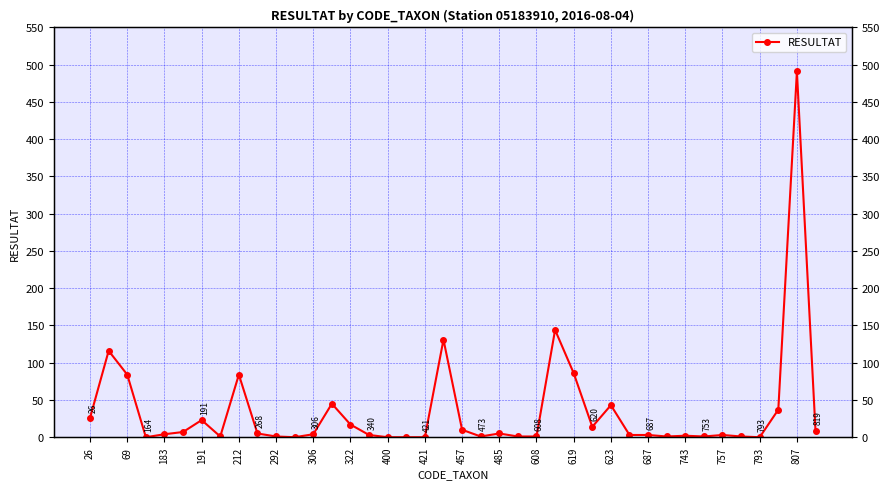

At which label does the data first exceed 4?

26